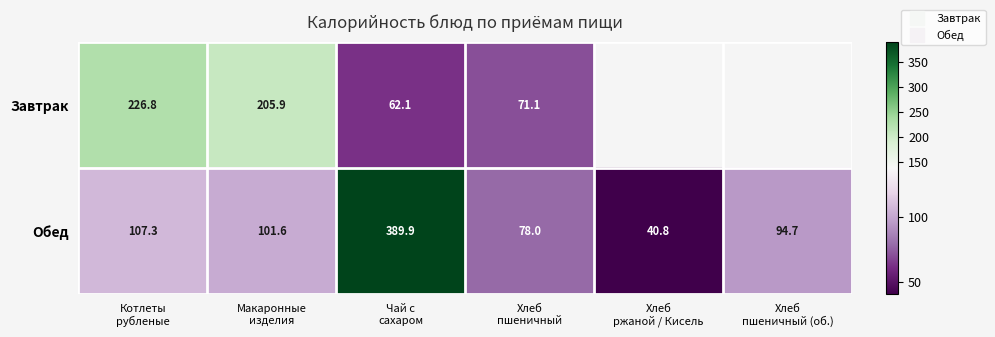

At Хлеб пшеничный (об.), list the series in order from largest to smallest.

Завтрак, Обед